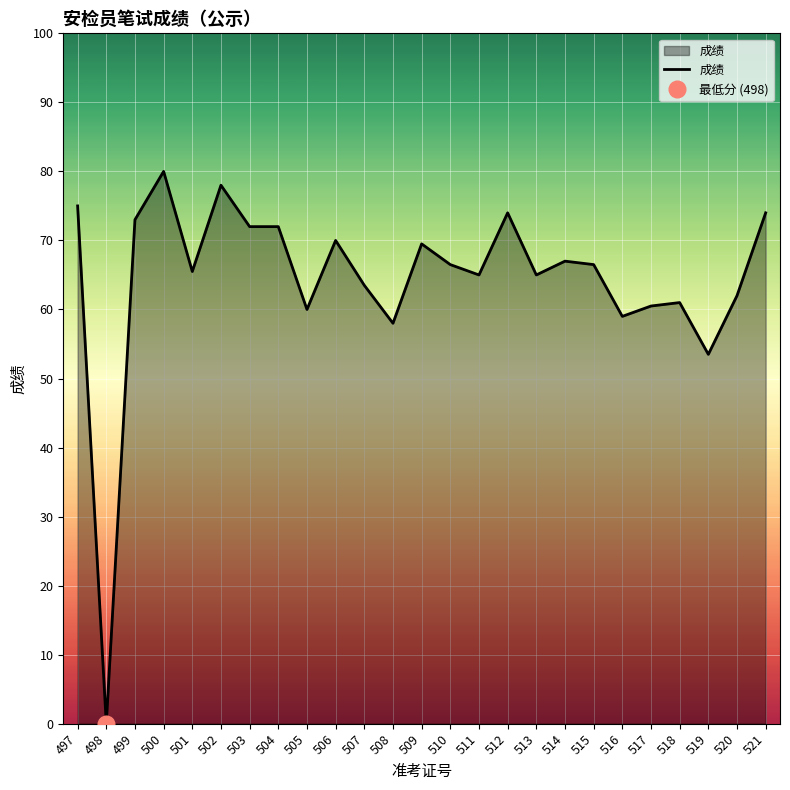

Reading left to right, transcribe all the data shown in this chart.

75.0	0.0	73.0	80.0	65.5	78.0	72.0	72.0	60.0	70.0	63.5	58.0	69.5	66.5	65.0	74.0	65.0	67.0	66.5	59.0	60.5	61.0	53.5	62.0	74.0